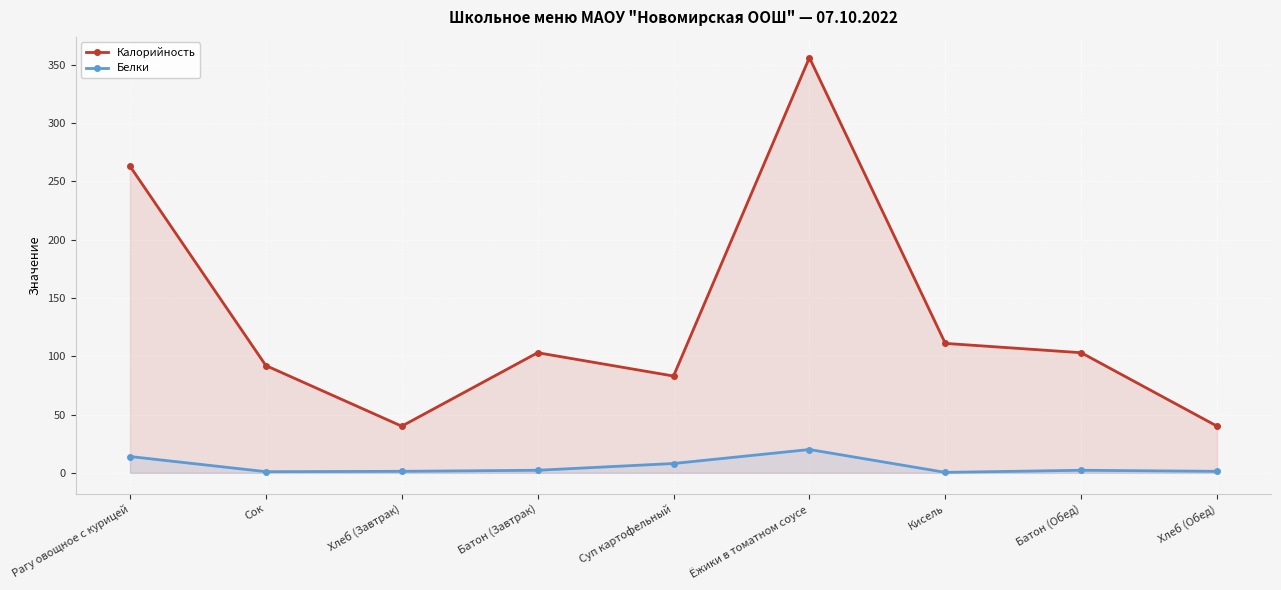

What is the difference between the second highest and minimum values in the Белки series?

13.6